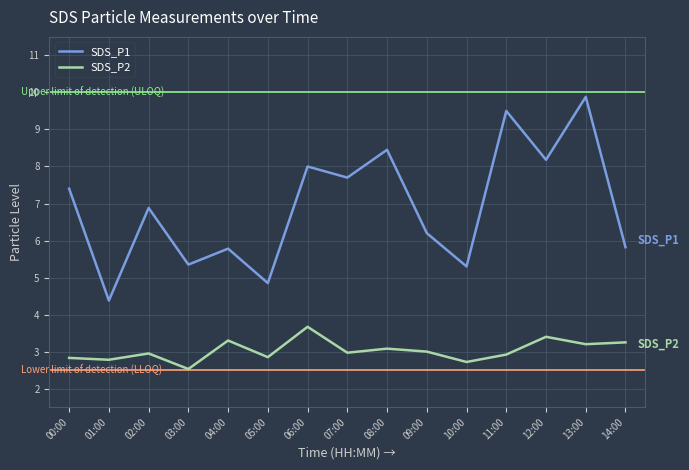

What are all the series names shown in the legend?

SDS_P1, SDS_P2